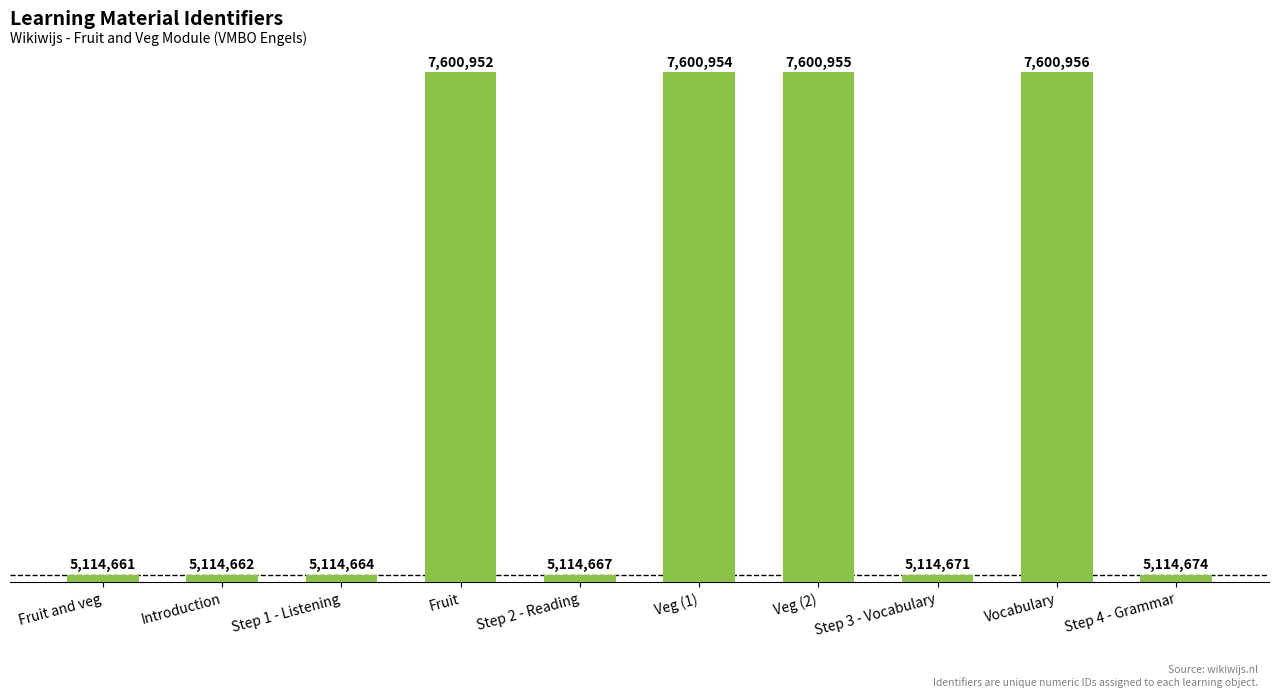

How many distinct data groups are displayed?

1